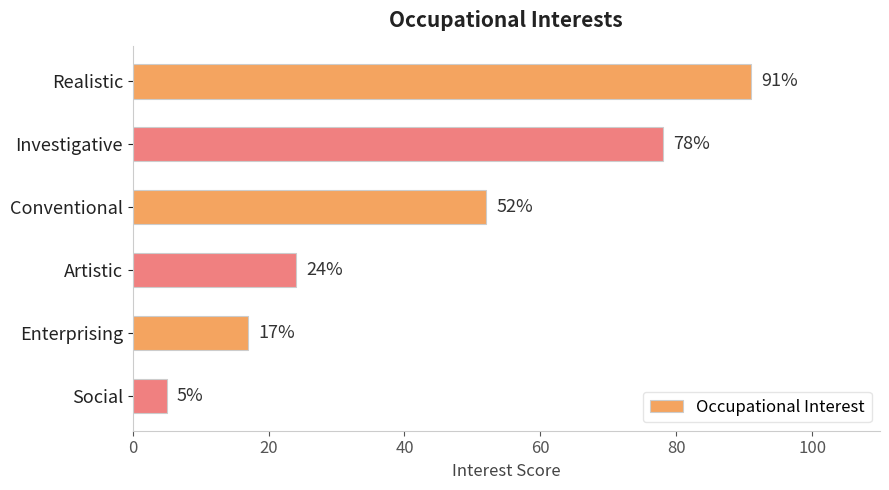

What is the difference between the maximum and minimum values?

86